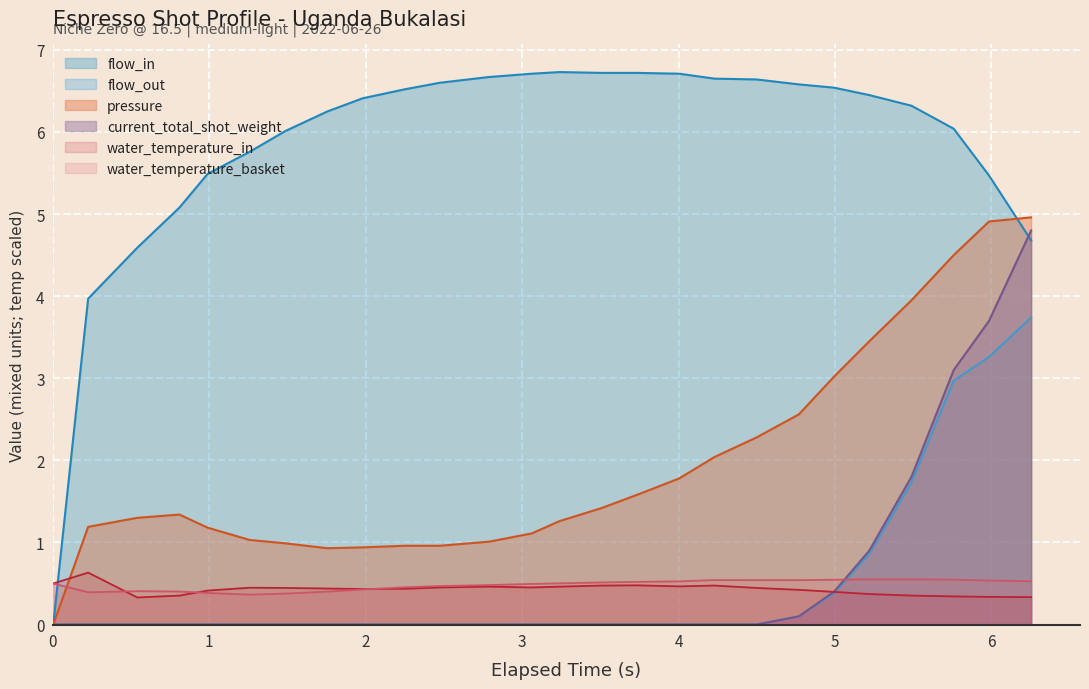

Which series has the largest total across all categories?

flow_in